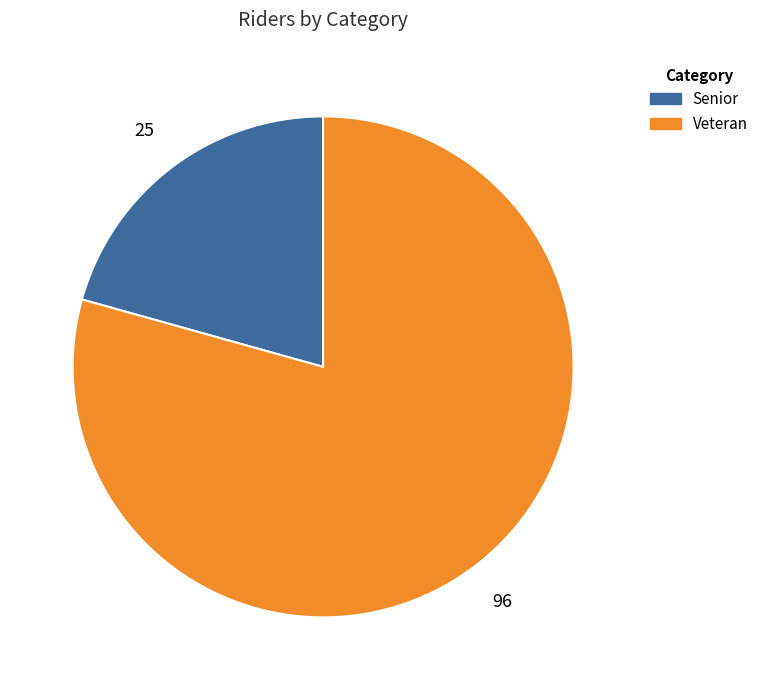

Which category has the biggest portion of the pie?

Veteran